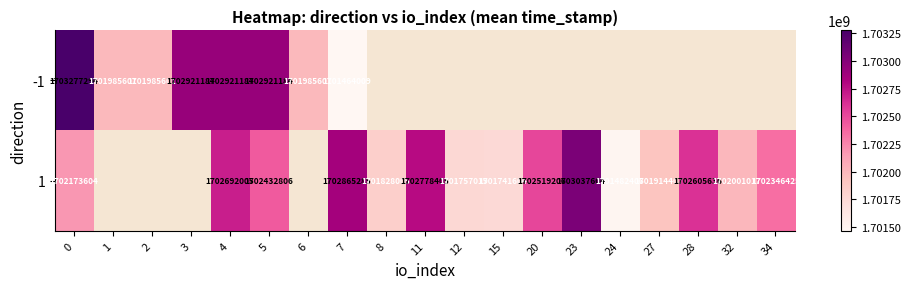

The 1 series shows 1702432806 at 5. True or false?

True